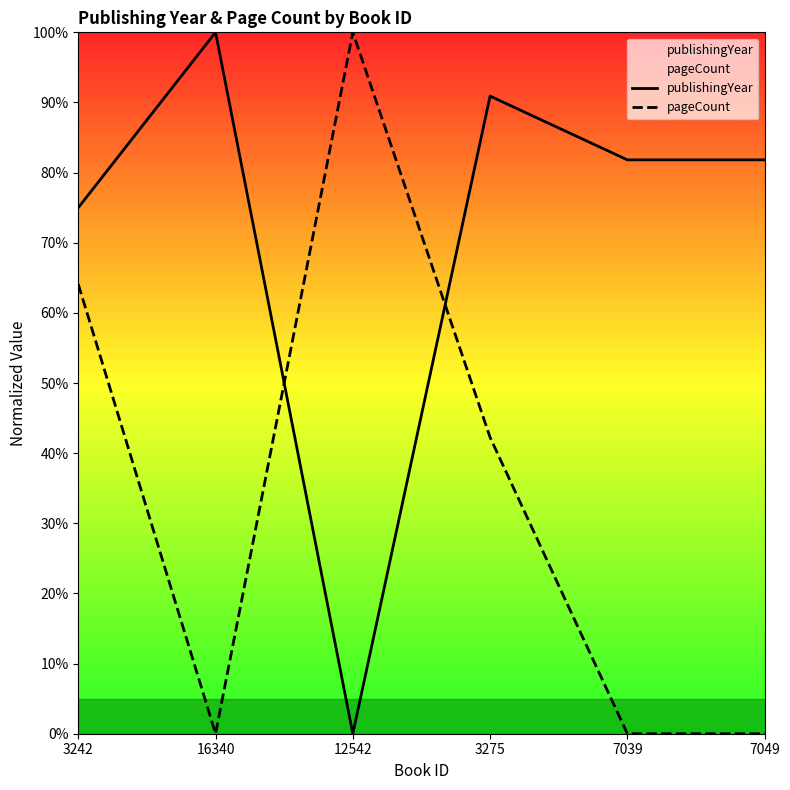

How many lines are shown in the chart?

2